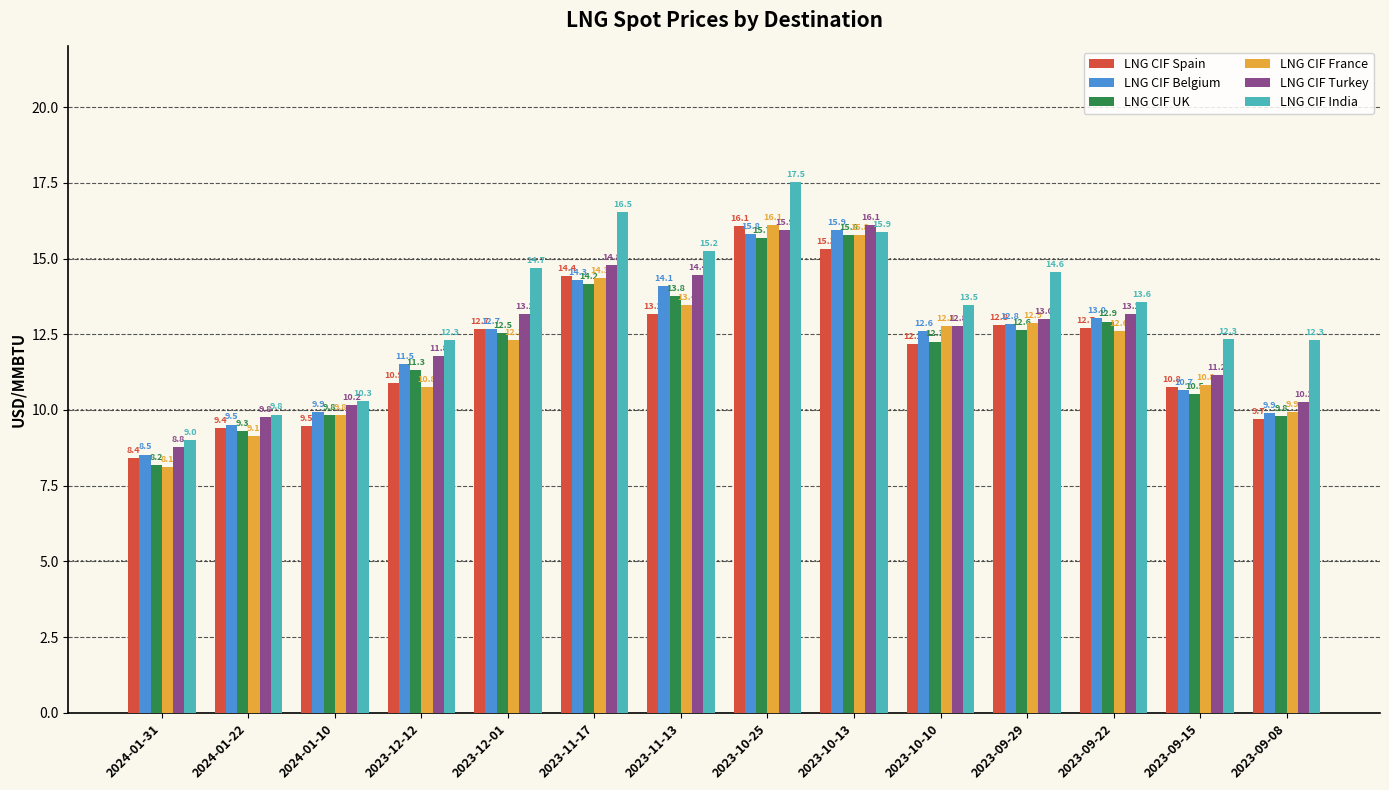

What is the sum of the LNG CIF Turkey values at 2023-12-01 and 2023-10-25?

29.1